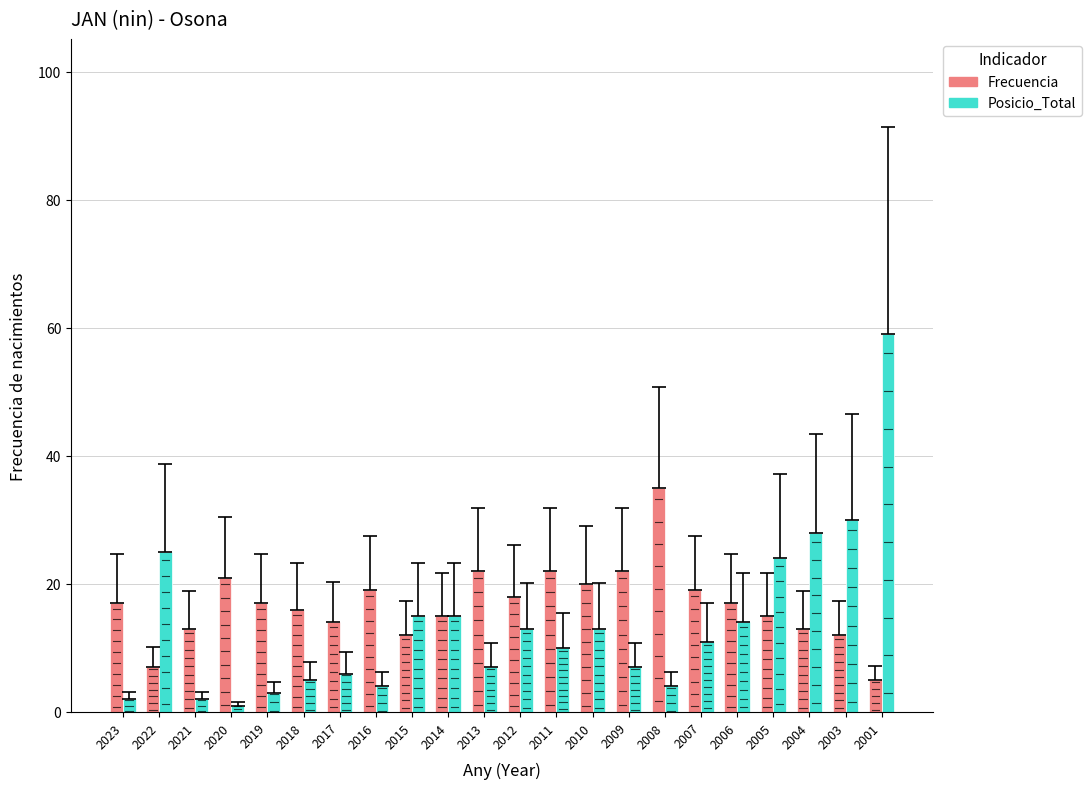

What are all the series names shown in the legend?

Frecuencia, Posicio_Total